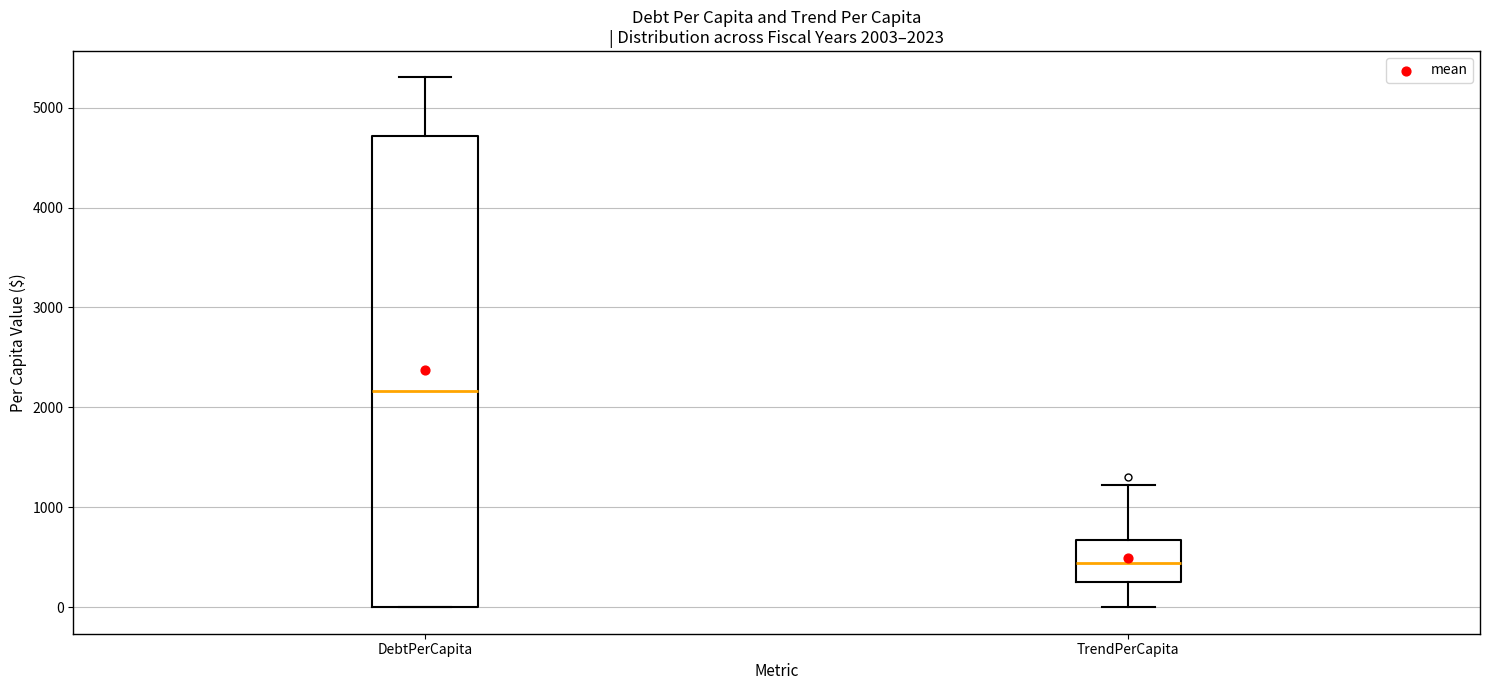

Comparing the boxes themselves (not the whiskers), which one is the tallest?

DebtPerCapita